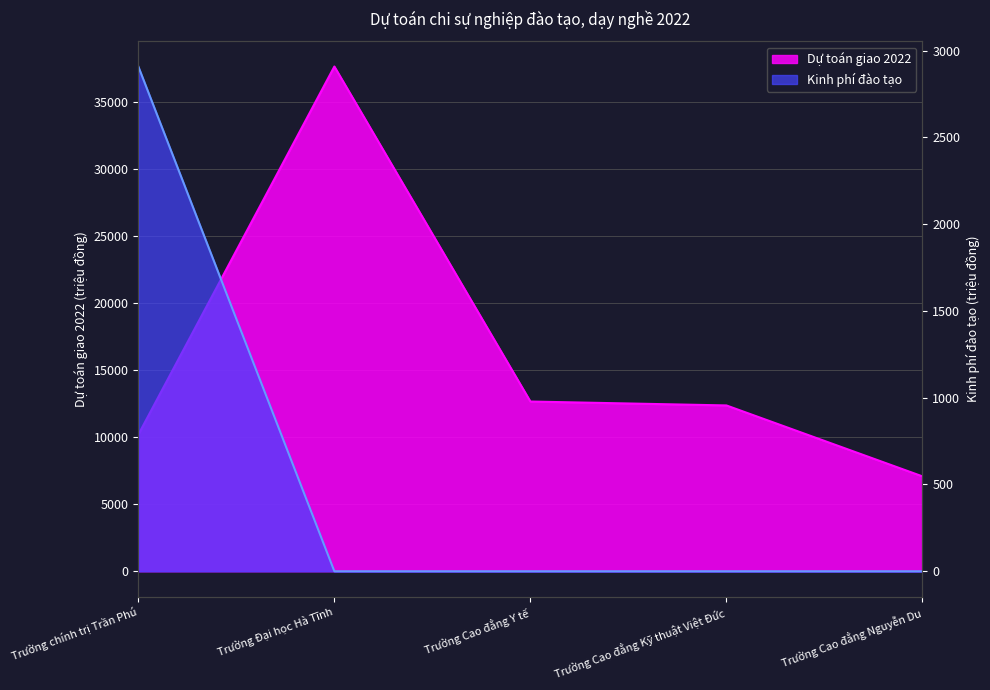

What is the value of the Dự toán giao 2022 point at the 2nd from the left?

37656.6